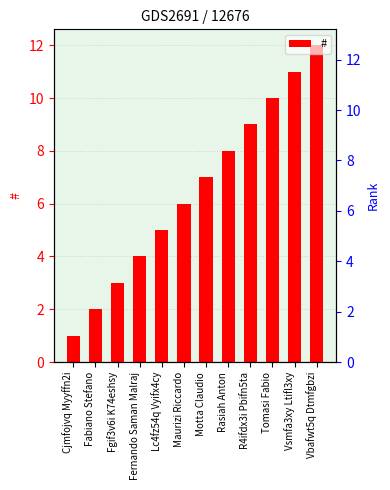

What is the difference between the values at Fernando Saman Malraj and R4ifdx3i Pbifn5ta?

5